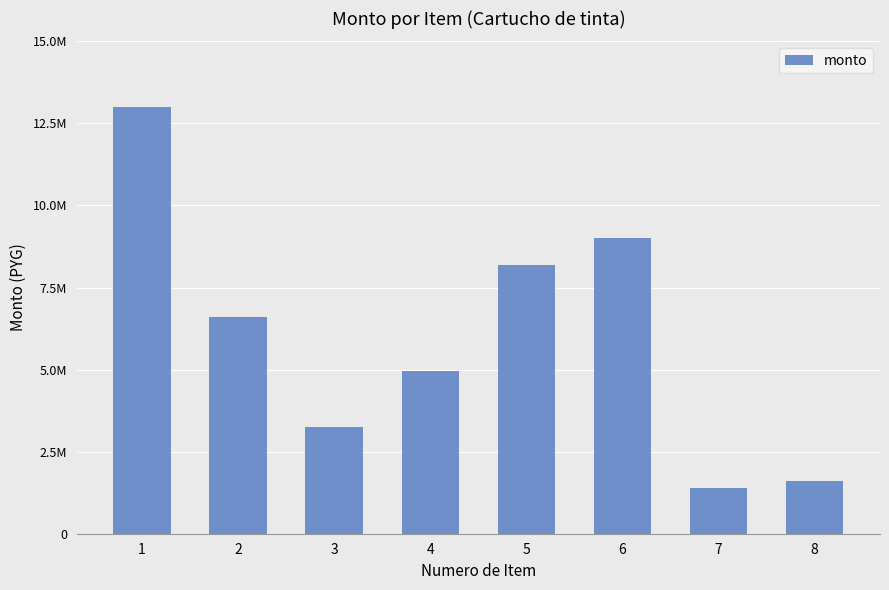

What is the change in value from 1 to 8?

-11400000